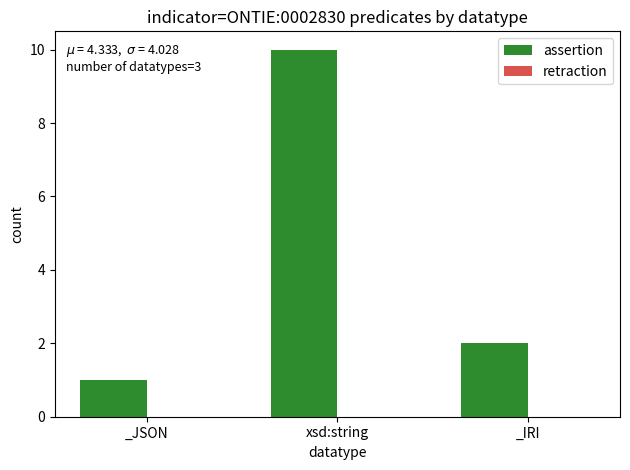

Which has a higher value, _IRI or _JSON?

_IRI